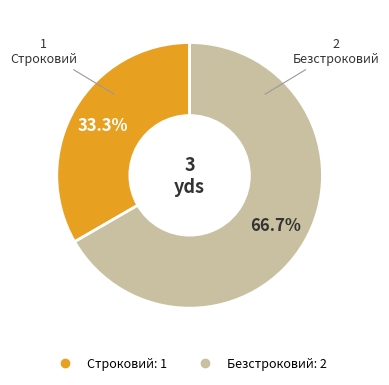

Is it true that Строковий is 33% of the pie?

True